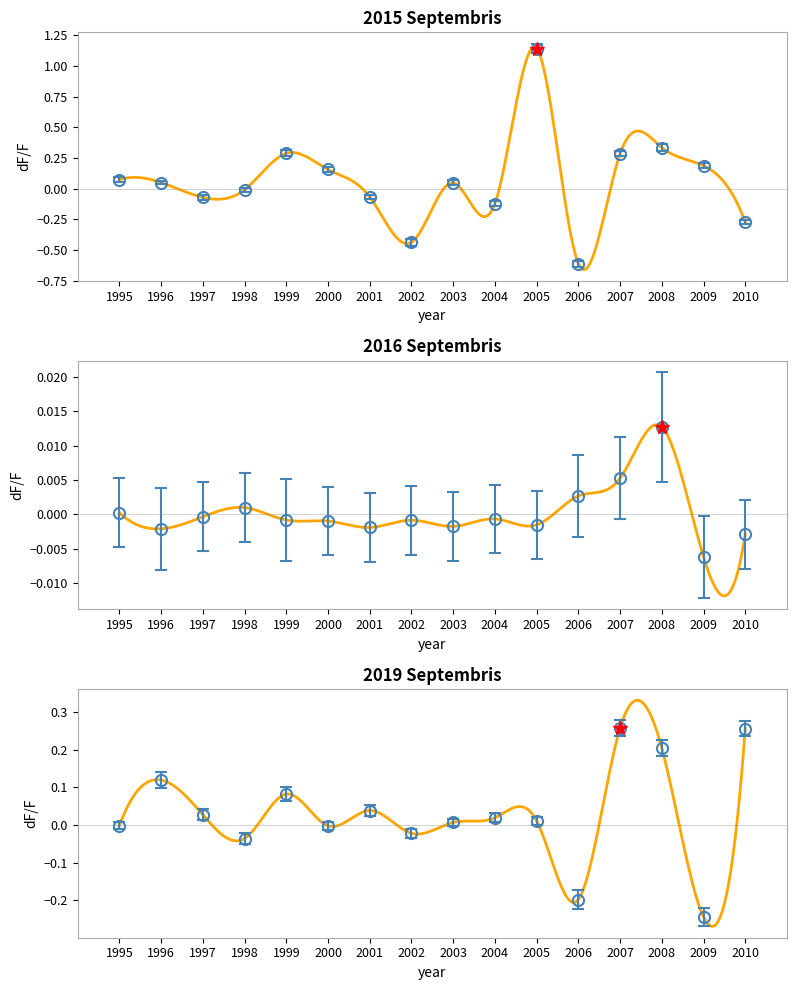

How many intersections are there between 2015 Septembris and 2019 Septembris?

9